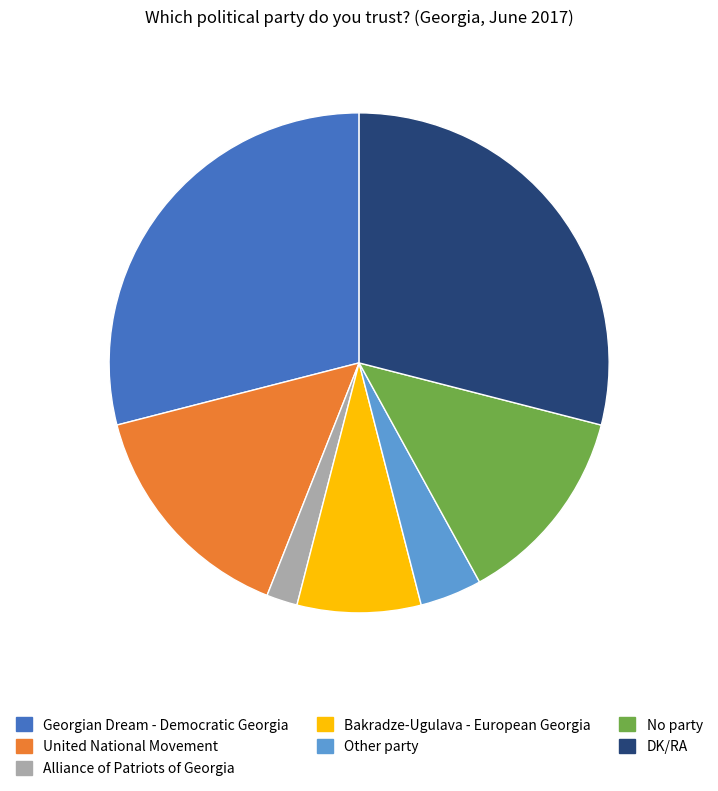

Is it true that Other party is 14% of the pie?

False